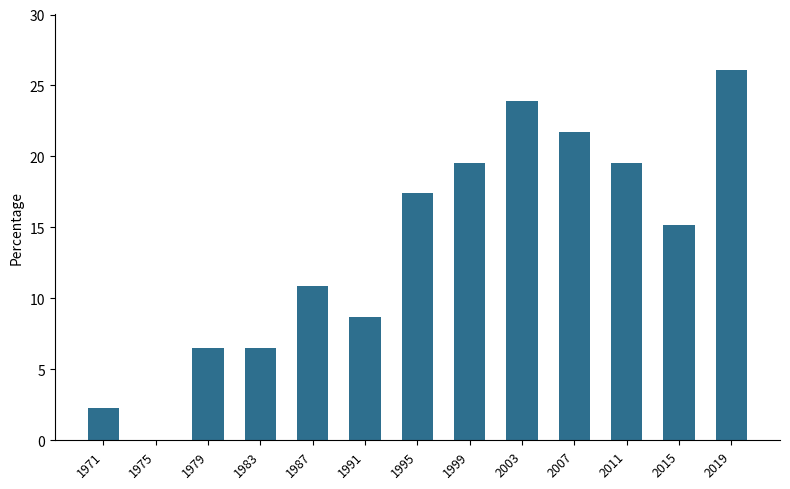

What is the average value?

13.7